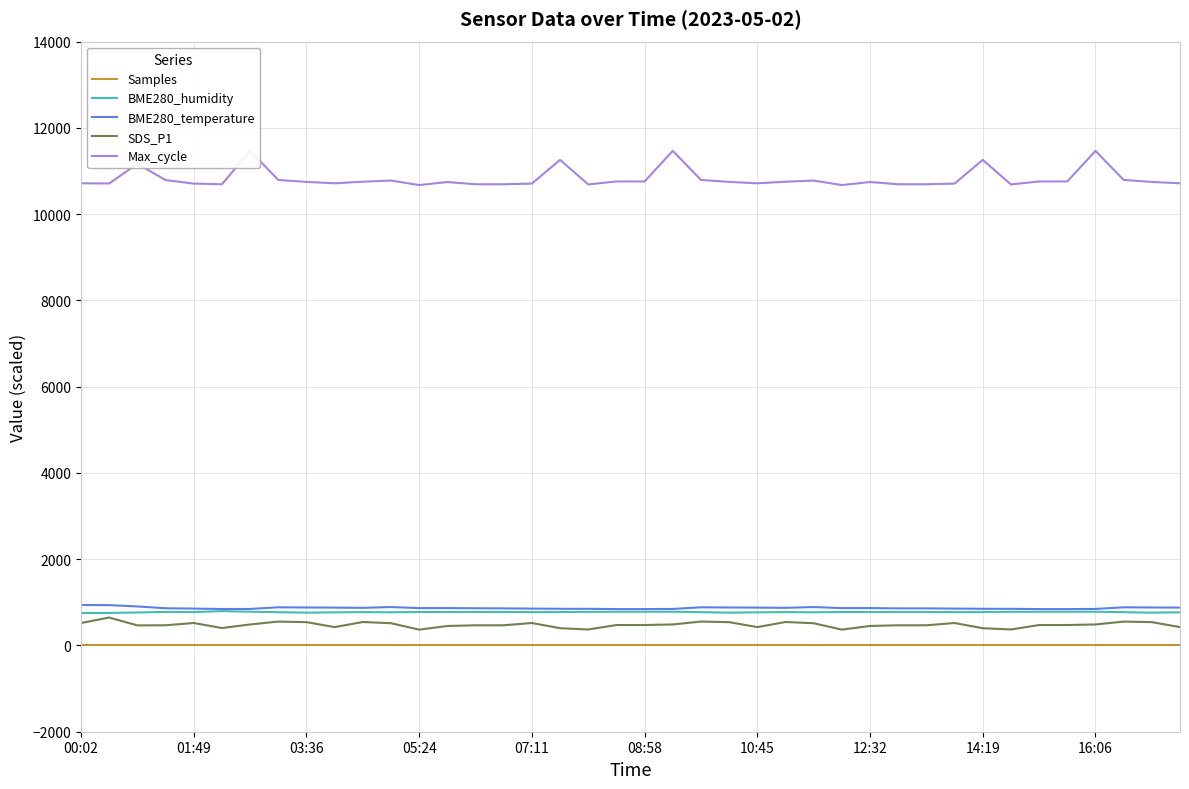

What is the lowest value of the SDS_P1 series?

366.5